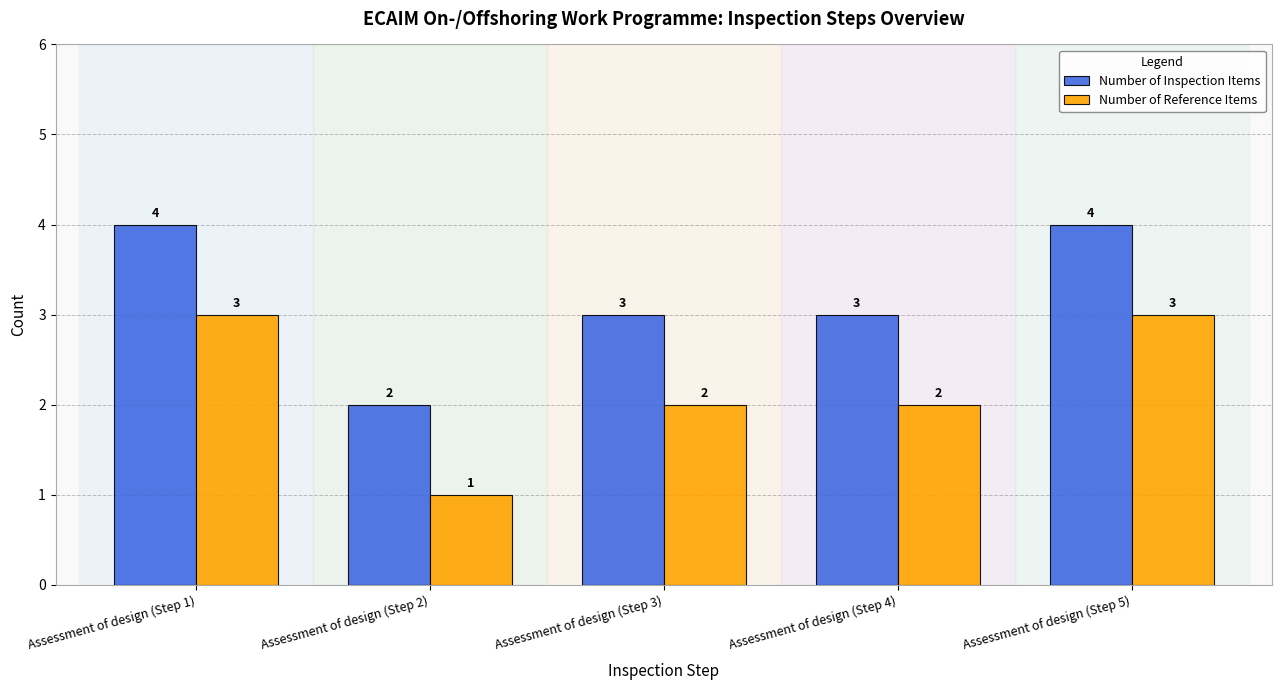

At how many categories does at least one series exceed 1?

5